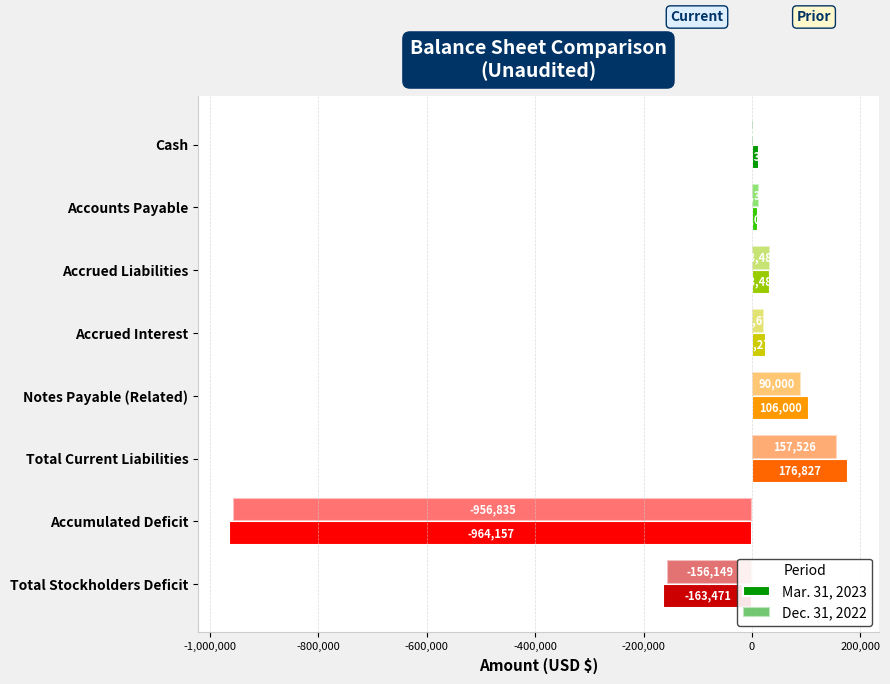

What is the difference between the maximum and second lowest values in the Dec. 31, 2022 series?

313675